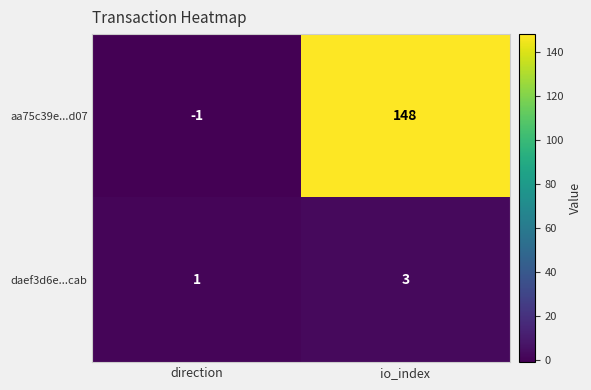

Between direction and io_index, which series saw the biggest shift?

aa75c39e...d07